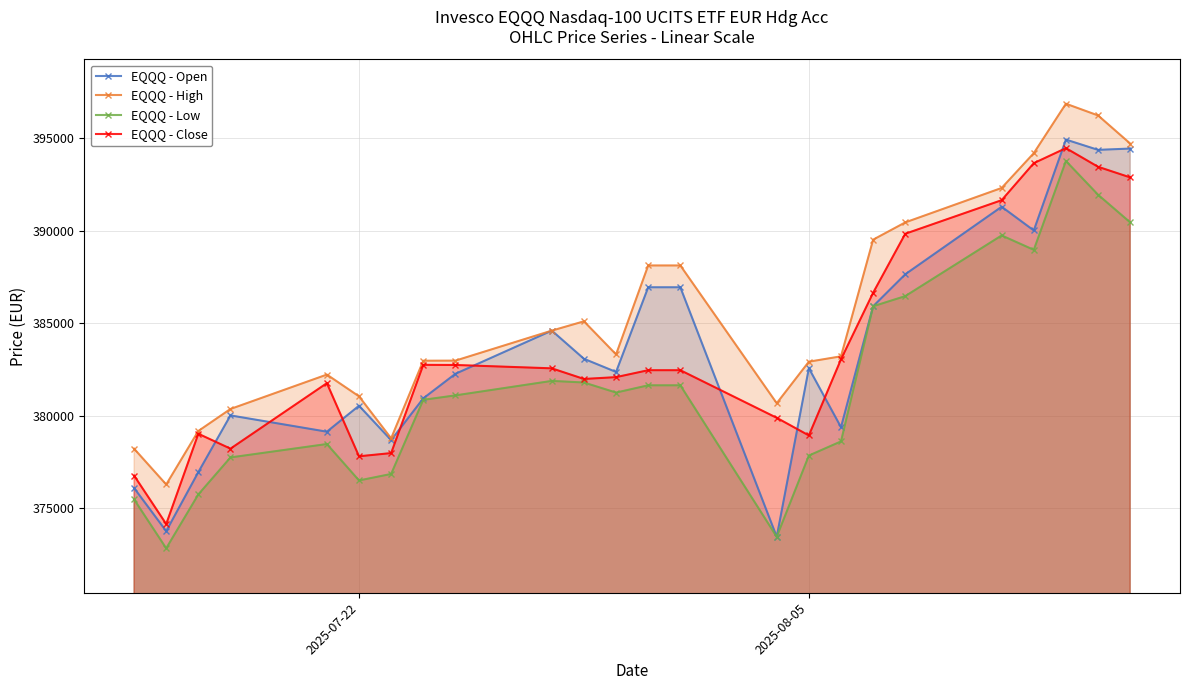

The value of EQQQ - Close at 2025-08-05 is 378932. True or false?

True